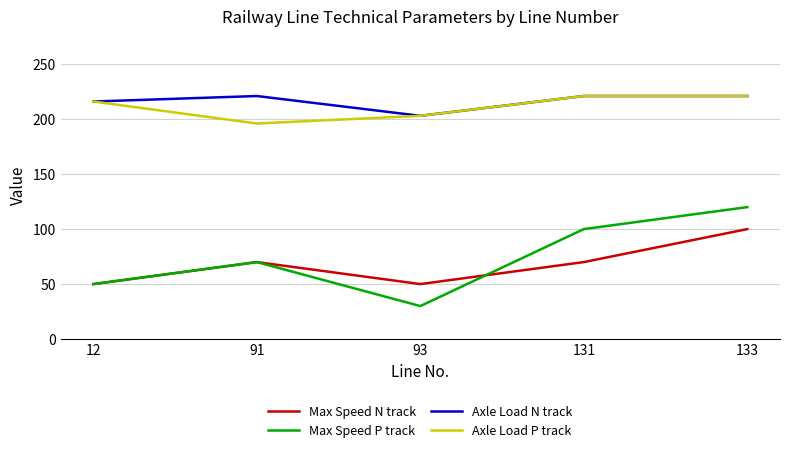

Is this an area chart (filled region under the line)?

No